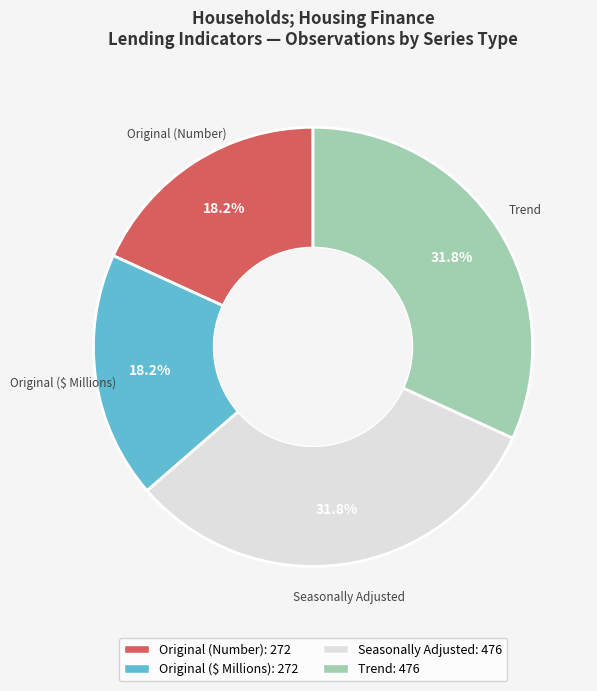

Is there any slice that represents more than half of the pie?

No